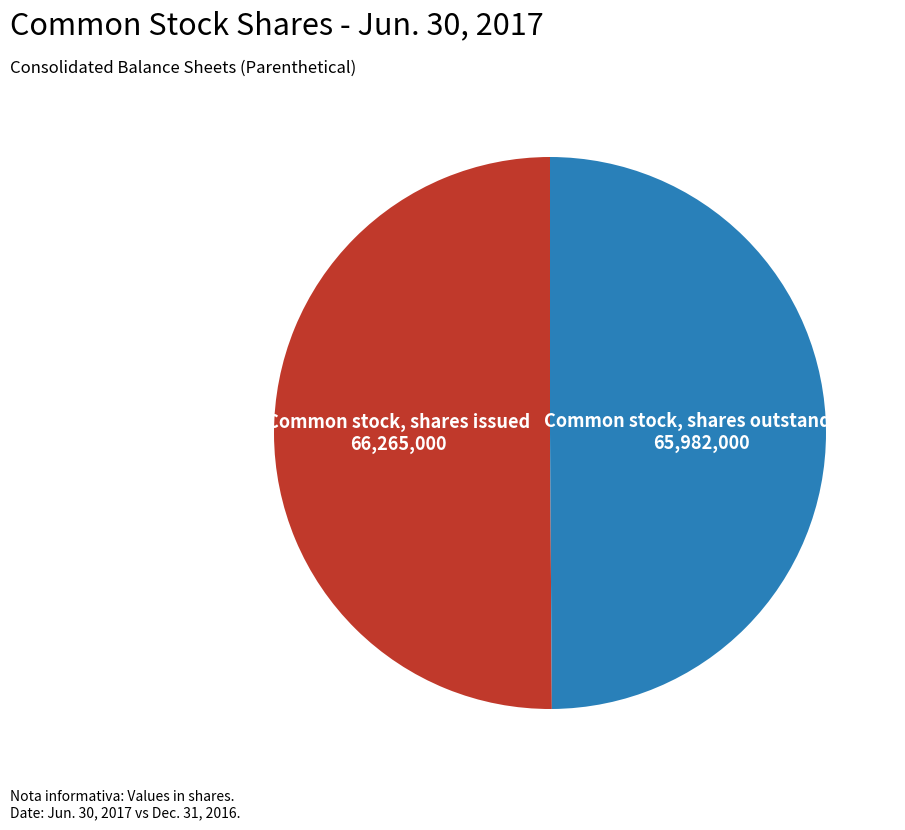

The Common stock, shares issued slice represents 50% of the pie. True or false?

True